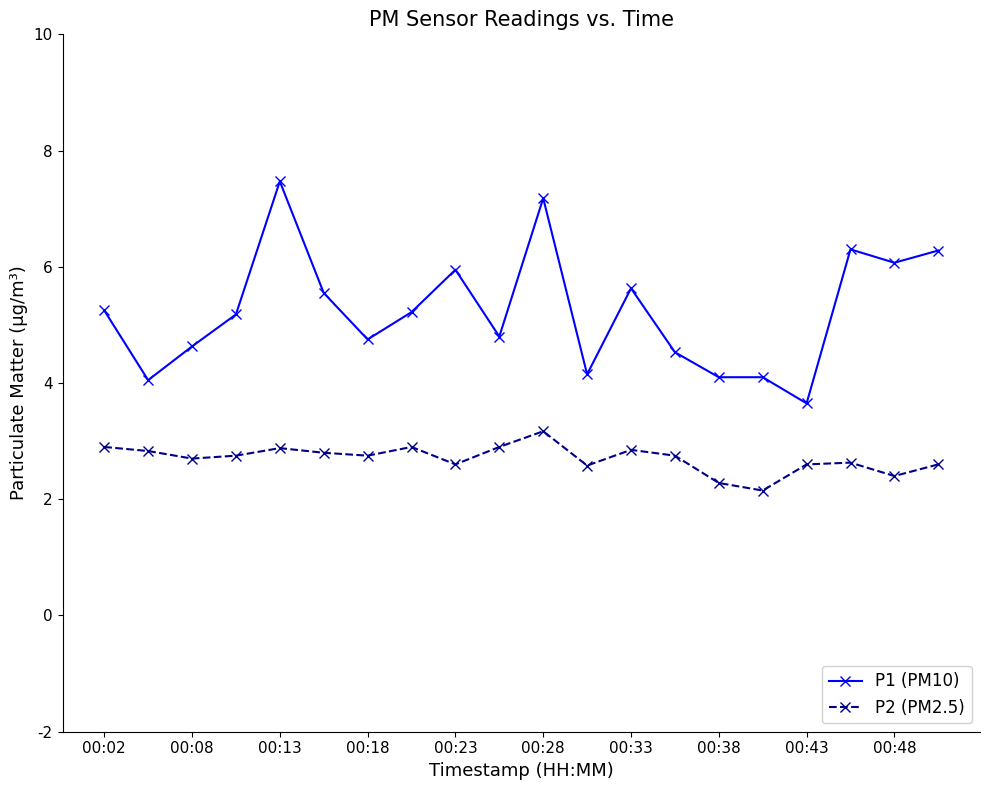

True or false: P1 (PM10) and P2 (PM2.5) cross at least once.

False